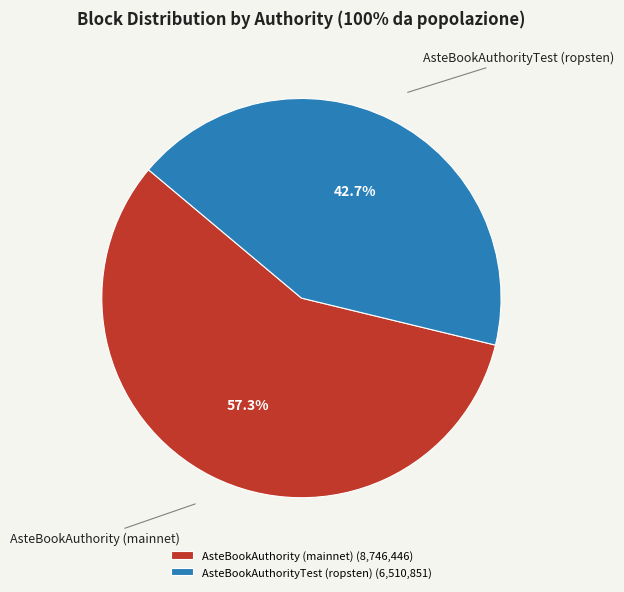

Is there any slice that represents more than half of the pie?

Yes